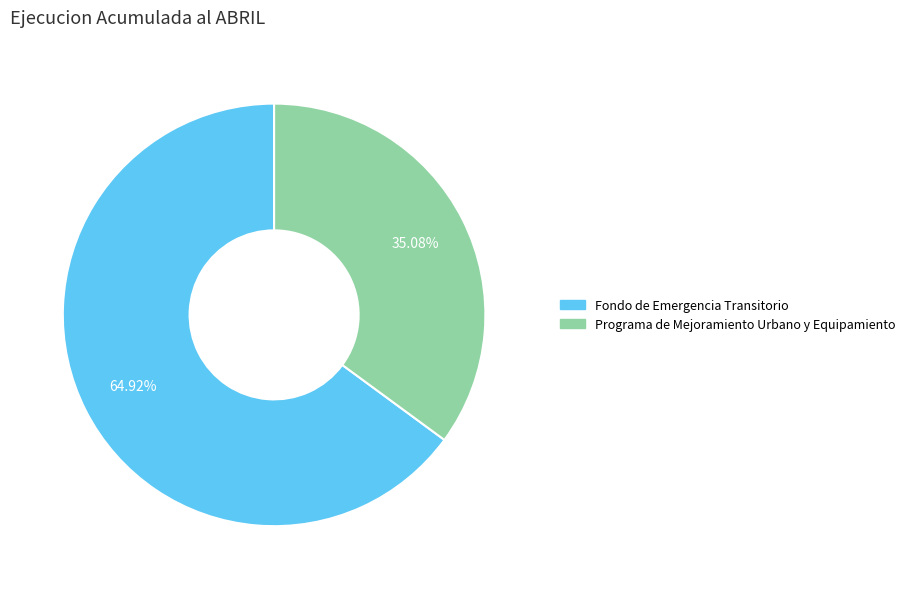

Is it true that Programa de Mejoramiento Urbano y Equipamiento is 47% of the pie?

False